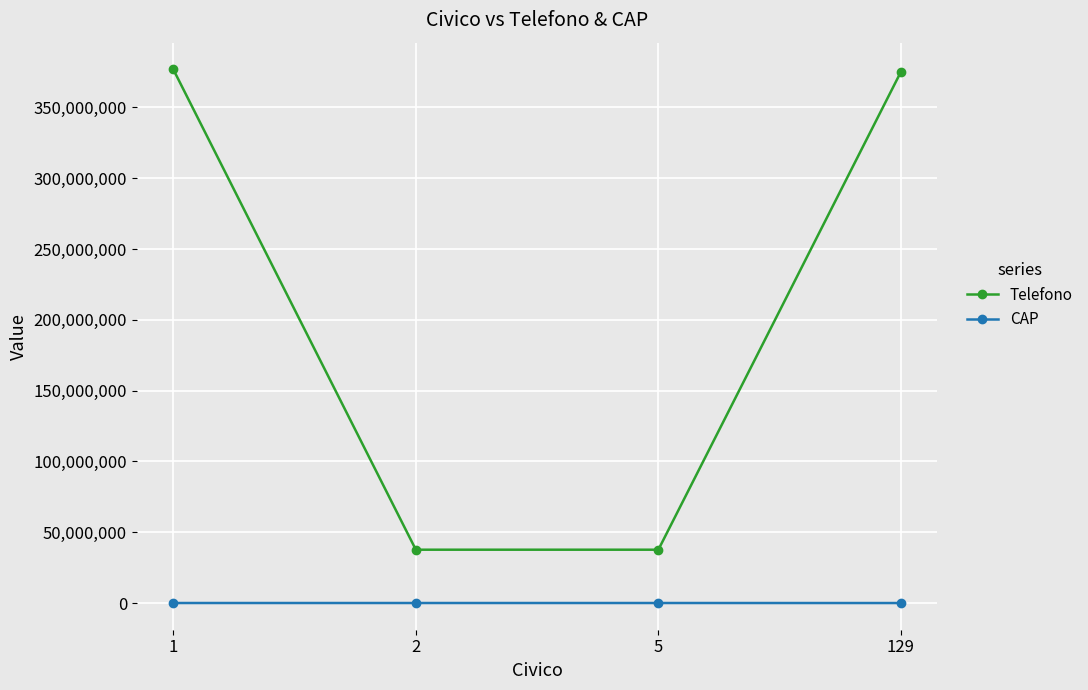

What are all the series names shown in the legend?

Telefono, CAP